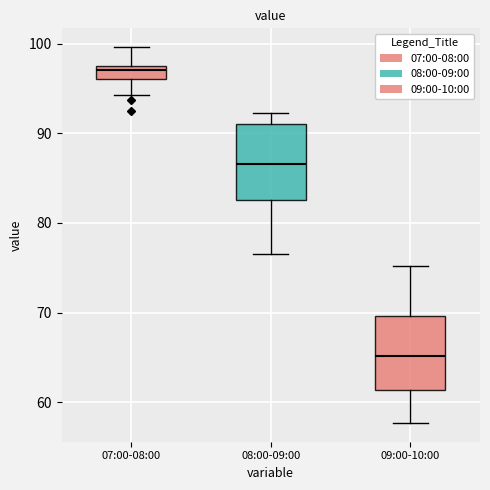

Which box has the highest median line?

07:00-08:00